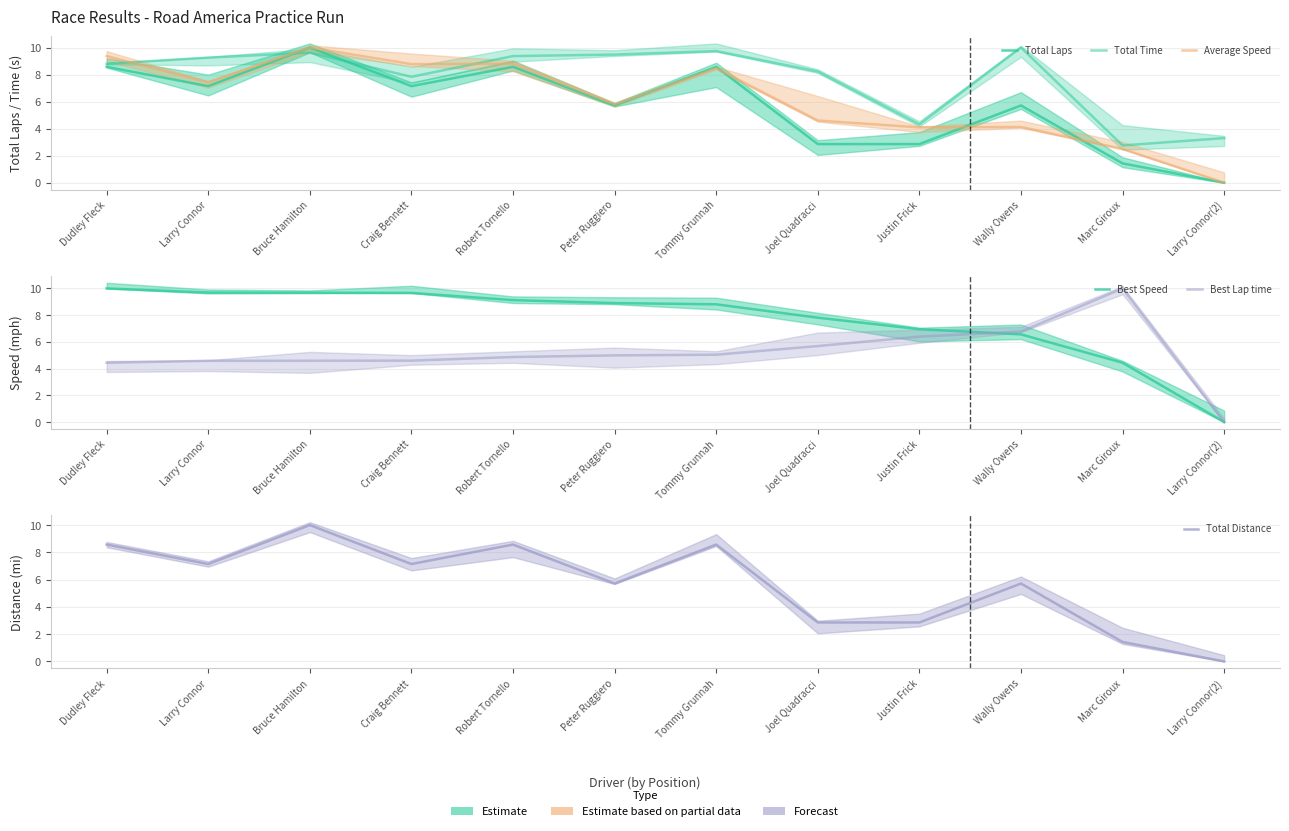

Count the number of categories in the chart.

12